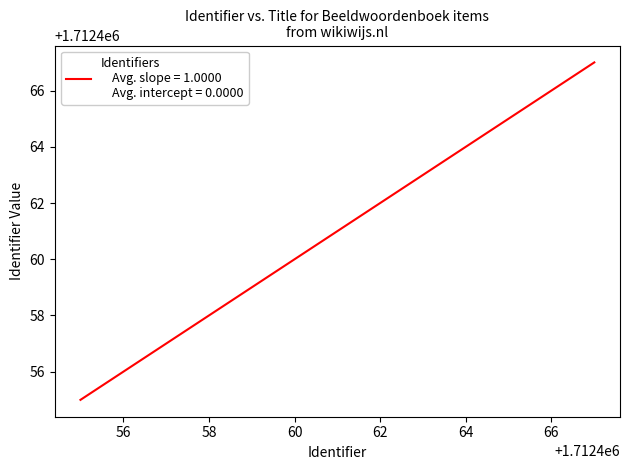

What is the minimum value shown in the chart?

1712455.0